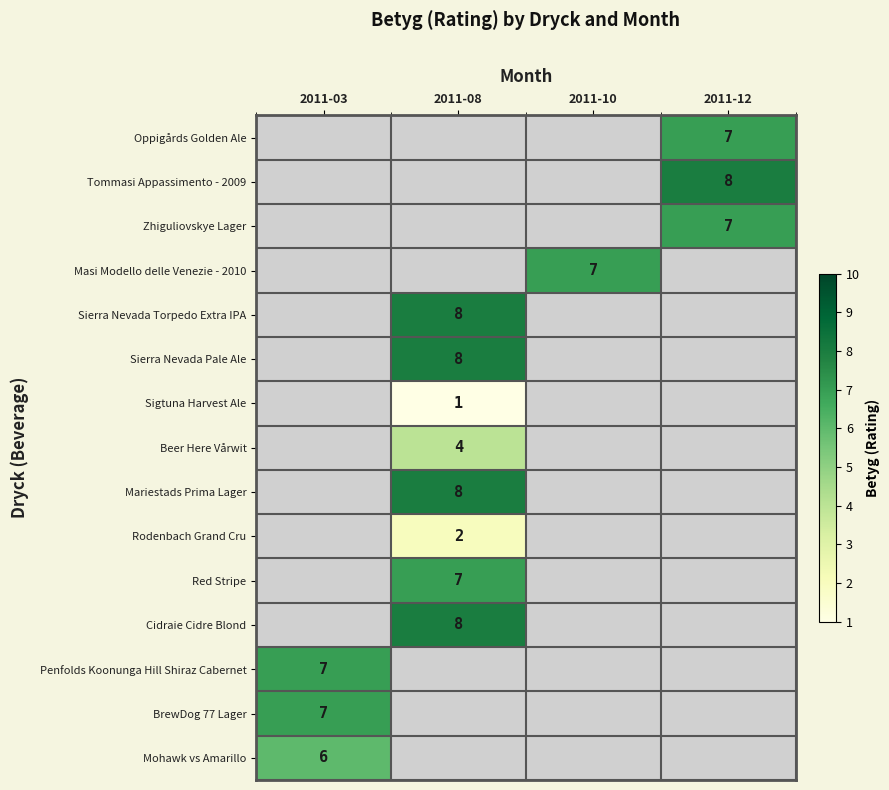

Is it true that Sierra Nevada Torpedo Extra IPA equals 11 at 2011-08?

False